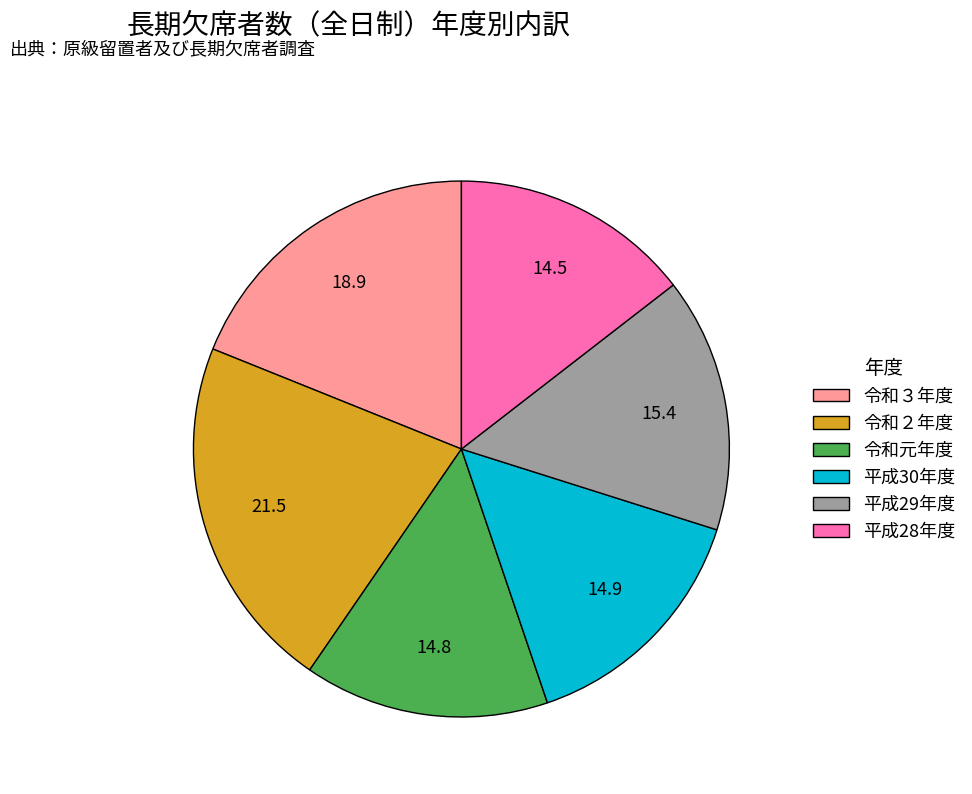

Which category has the biggest portion of the pie?

令和２年度